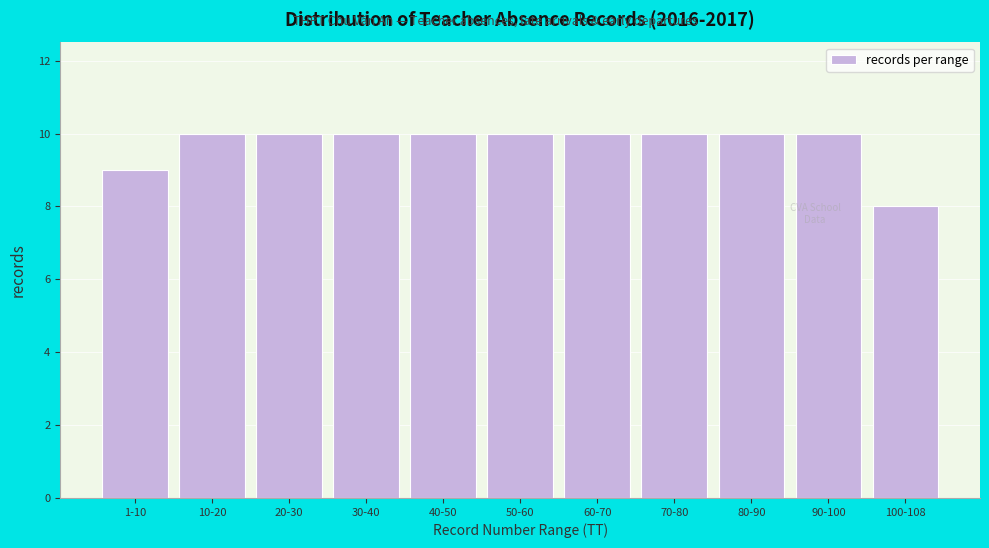

Reading right to left, list all the values displayed in this chart.

100-108=8	90-100=10	80-90=10	70-80=10	60-70=10	50-60=10	40-50=10	30-40=10	20-30=10	10-20=10	1-10=9